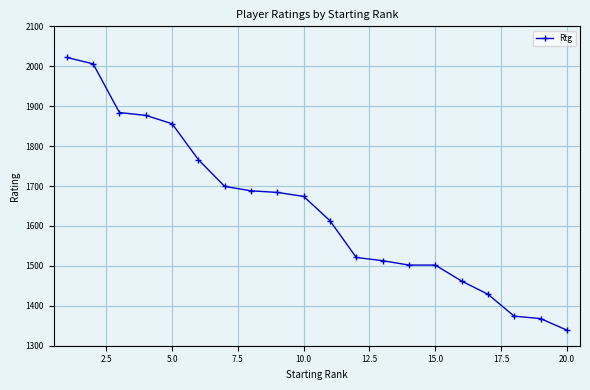

What is the difference between the maximum and minimum values?

683